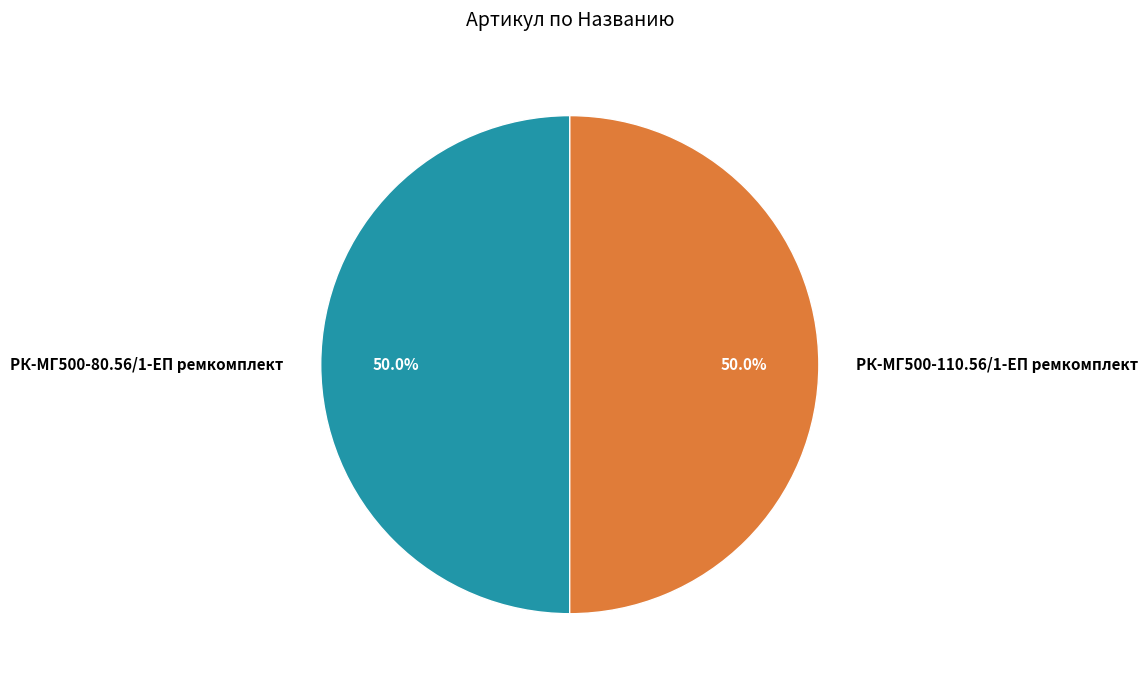

What is the ratio of the value at РК-МГ500-110.56/1-ЕП ремкомплект to the value at РК-МГ500-80.56/1-ЕП ремкомплект?

1.0